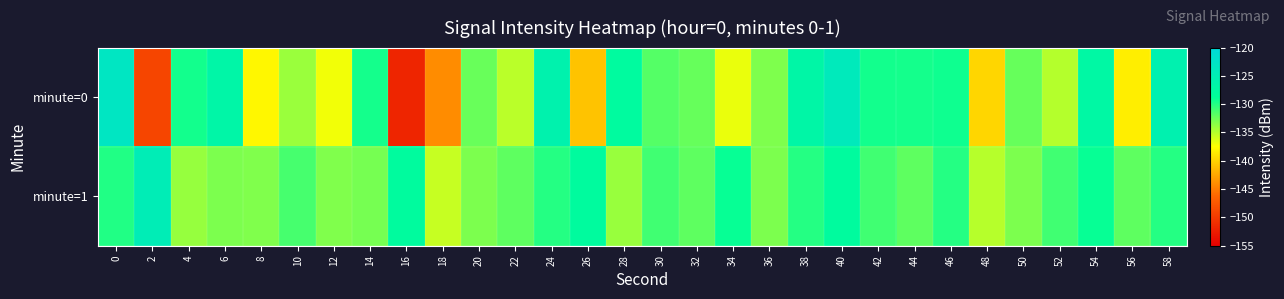

List the series in order of their overall mean, lowest first.

minute=0, minute=1